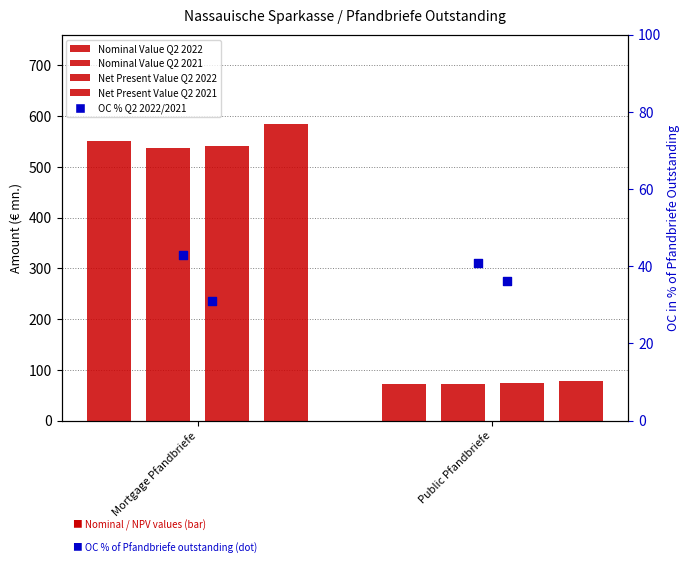

Is the value of Net Present Value Q2 2021 at Mortgage Pfandbriefe greater than the value of Nominal Value Q2 2021 at Mortgage Pfandbriefe?

Yes